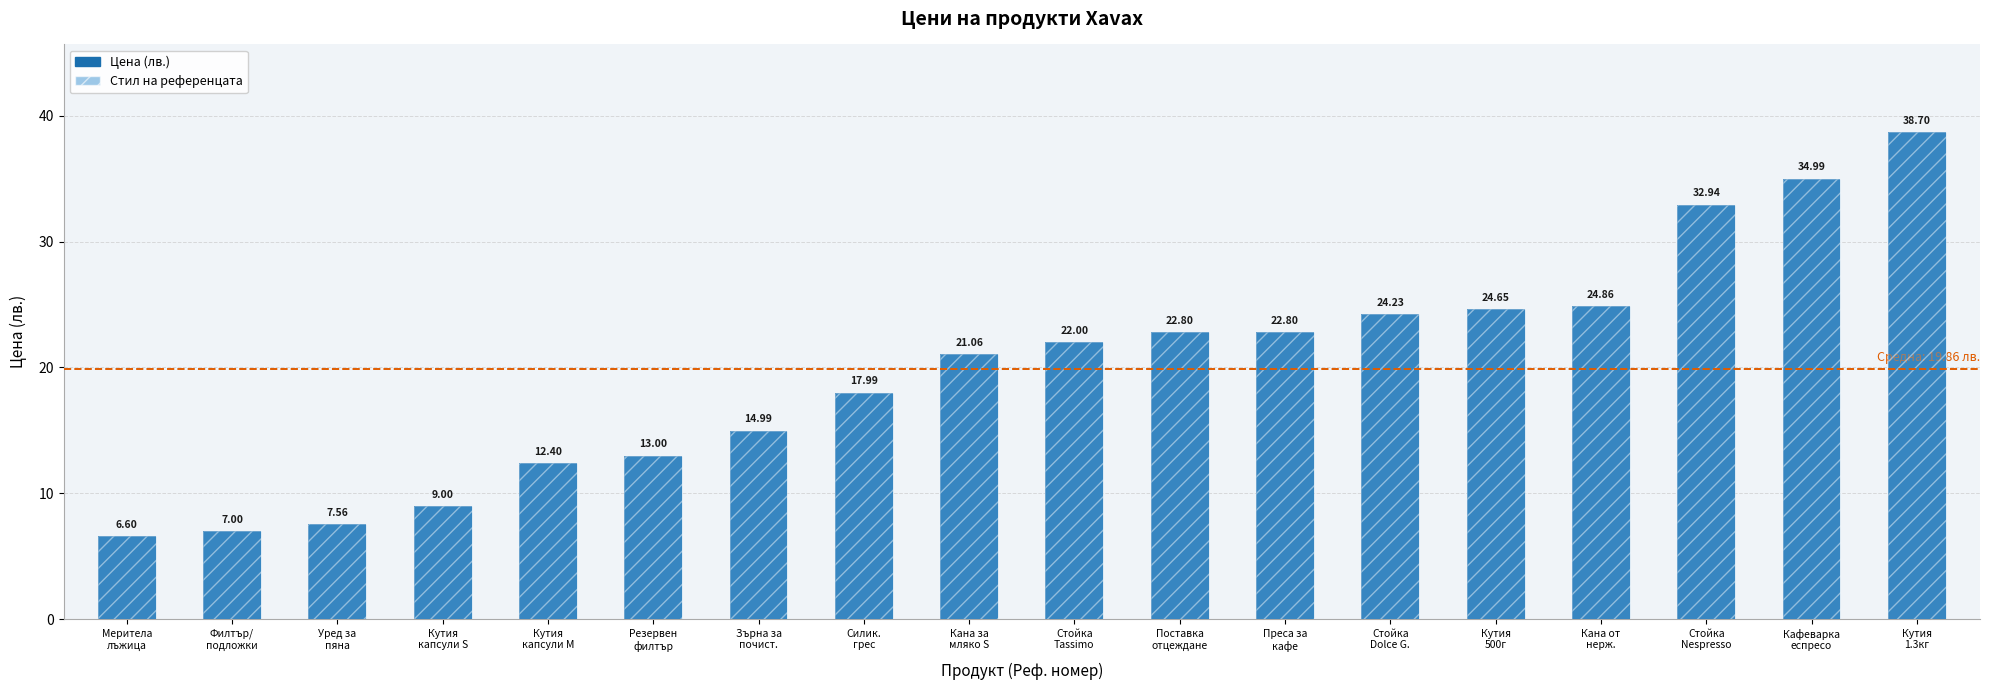

What is the minimum value shown in the chart?

6.6